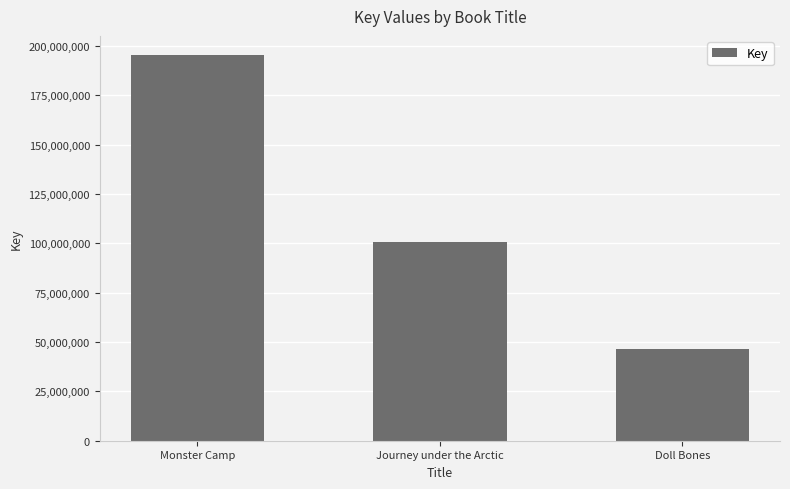

At which category does the chart reach its minimum across all series?

Doll Bones